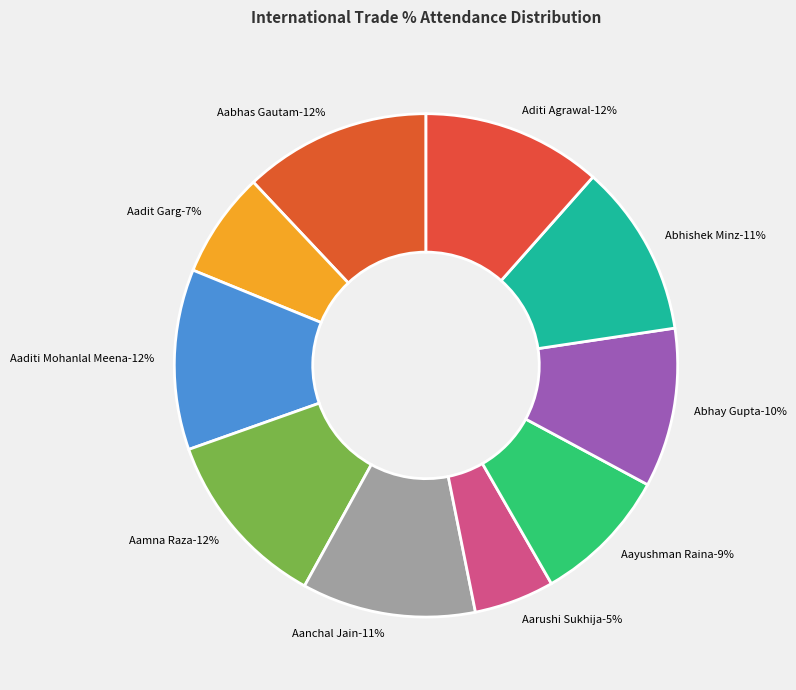

Rank the categories by value from highest to lowest.

Aabhas Gautam, Aaditi Mohanlal Meena, Aamna Raza, Aditi Agrawal, Aanchal Jain, Abhishek Minz, Abhay Gupta, Aayushman Raina, Aadit Garg, Aarushi Sukhija